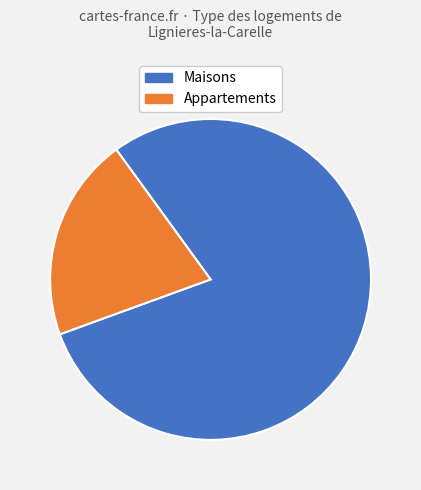

Is there any slice that represents more than half of the pie?

Yes